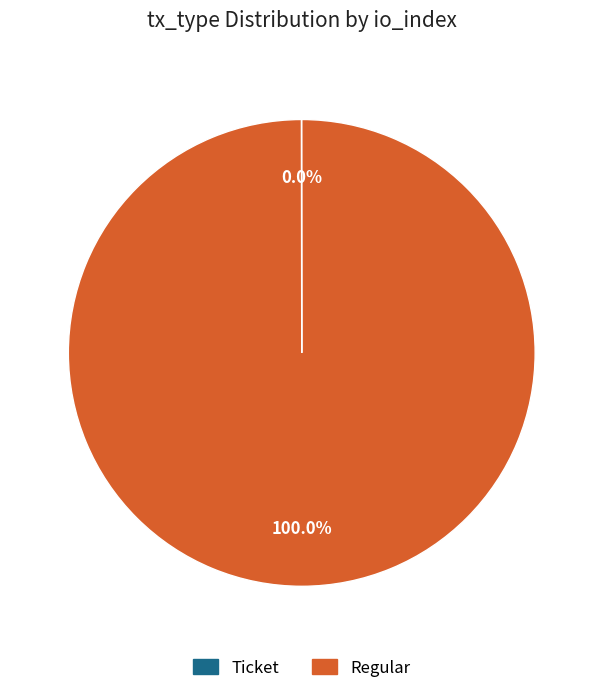

Which slice represents more than half of the pie?

Regular